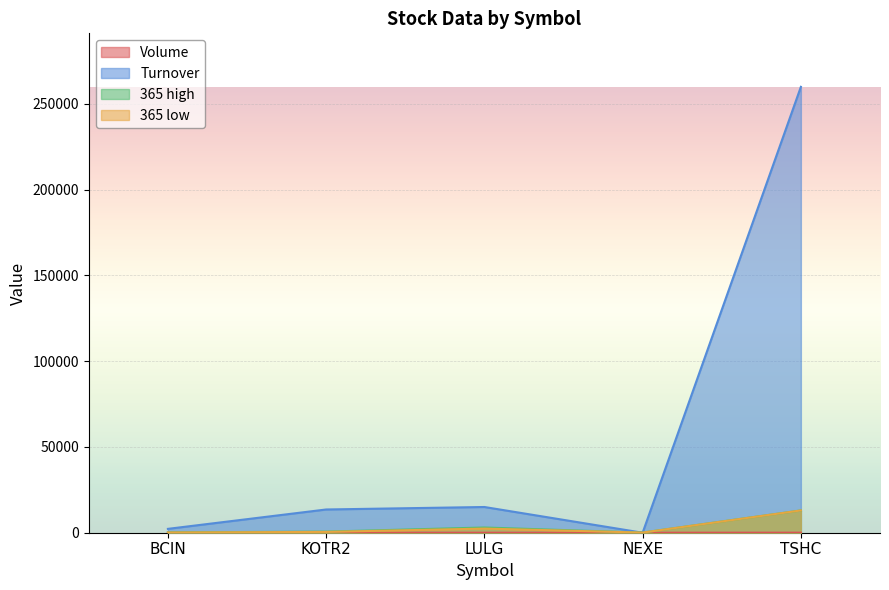

Which series ends up on top after the final intersection of 365 low and Turnover?

Turnover